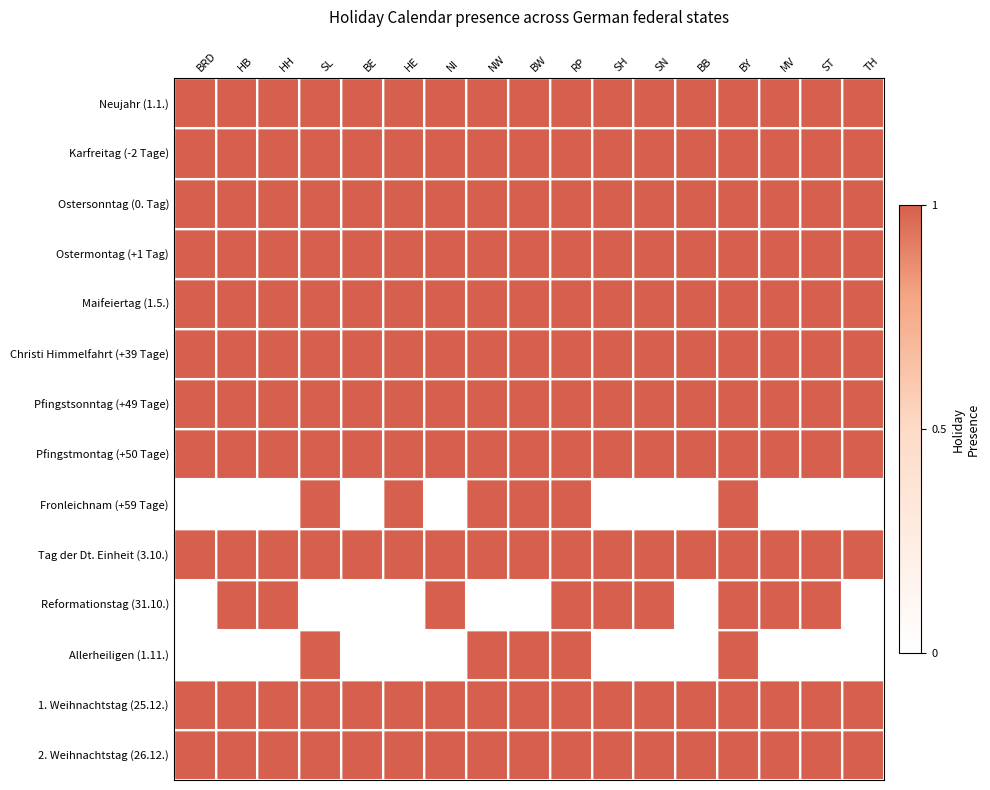

Reading right to left, list all the values displayed in this chart.

Neujahr (1.1.): TH=1	ST=1	MV=1	BY=1	BB=1	SN=1	SH=1	RP=1	BW=1	NW=1	NI=1	HE=1	BE=1	SL=1	HH=1	HB=1	BRD=1
Karfreitag (-2 Tage): TH=1	ST=1	MV=1	BY=1	BB=1	SN=1	SH=1	RP=1	BW=1	NW=1	NI=1	HE=1	BE=1	SL=1	HH=1	HB=1	BRD=1
Ostersonntag (0. Tag): TH=1	ST=1	MV=1	BY=1	BB=1	SN=1	SH=1	RP=1	BW=1	NW=1	NI=1	HE=1	BE=1	SL=1	HH=1	HB=1	BRD=1
Ostermontag (+1 Tag): TH=1	ST=1	MV=1	BY=1	BB=1	SN=1	SH=1	RP=1	BW=1	NW=1	NI=1	HE=1	BE=1	SL=1	HH=1	HB=1	BRD=1
Maifeiertag (1.5.): TH=1	ST=1	MV=1	BY=1	BB=1	SN=1	SH=1	RP=1	BW=1	NW=1	NI=1	HE=1	BE=1	SL=1	HH=1	HB=1	BRD=1
Christi Himmelfahrt (+39 Tage): TH=1	ST=1	MV=1	BY=1	BB=1	SN=1	SH=1	RP=1	BW=1	NW=1	NI=1	HE=1	BE=1	SL=1	HH=1	HB=1	BRD=1
Pfingstsonntag (+49 Tage): TH=1	ST=1	MV=1	BY=1	BB=1	SN=1	SH=1	RP=1	BW=1	NW=1	NI=1	HE=1	BE=1	SL=1	HH=1	HB=1	BRD=1
Pfingstmontag (+50 Tage): TH=1	ST=1	MV=1	BY=1	BB=1	SN=1	SH=1	RP=1	BW=1	NW=1	NI=1	HE=1	BE=1	SL=1	HH=1	HB=1	BRD=1
Fronleichnam (+59 Tage): TH=0	ST=0	MV=0	BY=1	BB=0	SN=0	SH=0	RP=1	BW=1	NW=1	NI=0	HE=1	BE=0	SL=1	HH=0	HB=0	BRD=0
Tag der Dt. Einheit (3.10.): TH=1	ST=1	MV=1	BY=1	BB=1	SN=1	SH=1	RP=1	BW=1	NW=1	NI=1	HE=1	BE=1	SL=1	HH=1	HB=1	BRD=1
Reformationstag (31.10.): TH=0	ST=1	MV=1	BY=1	BB=0	SN=1	SH=1	RP=1	BW=0	NW=0	NI=1	HE=0	BE=0	SL=0	HH=1	HB=1	BRD=0
Allerheiligen (1.11.): TH=0	ST=0	MV=0	BY=1	BB=0	SN=0	SH=0	RP=1	BW=1	NW=1	NI=0	HE=0	BE=0	SL=1	HH=0	HB=0	BRD=0
1. Weihnachtstag (25.12.): TH=1	ST=1	MV=1	BY=1	BB=1	SN=1	SH=1	RP=1	BW=1	NW=1	NI=1	HE=1	BE=1	SL=1	HH=1	HB=1	BRD=1
2. Weihnachtstag (26.12.): TH=1	ST=1	MV=1	BY=1	BB=1	SN=1	SH=1	RP=1	BW=1	NW=1	NI=1	HE=1	BE=1	SL=1	HH=1	HB=1	BRD=1